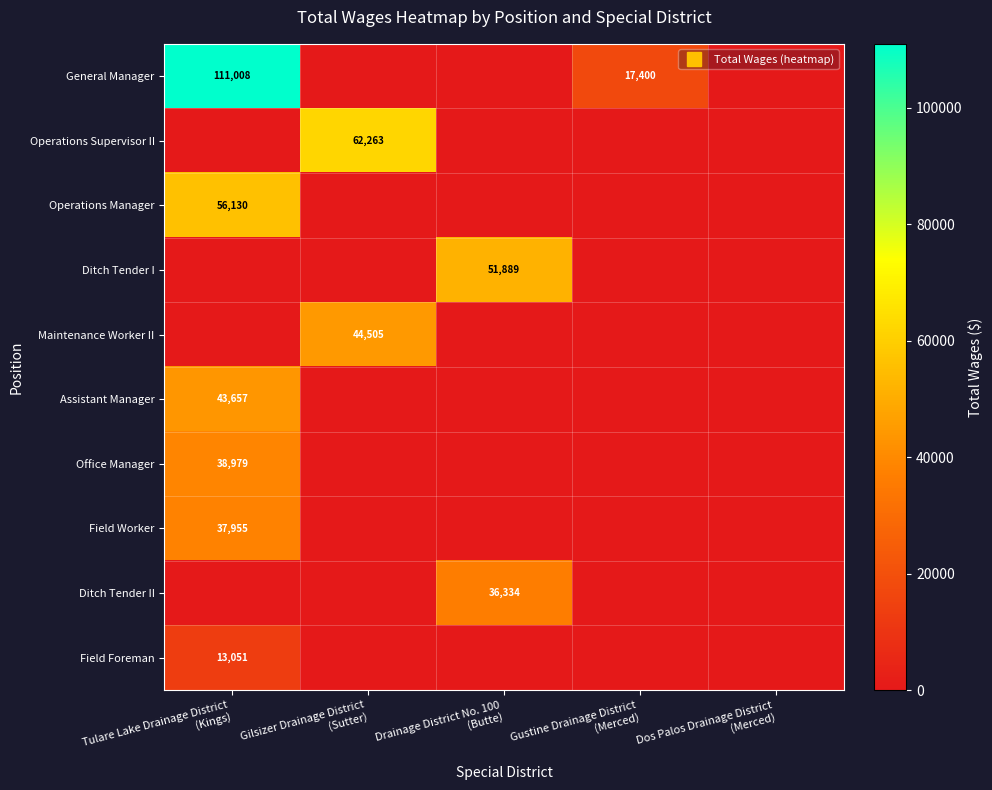

How many values in the Operations Manager series exceed 0?

1